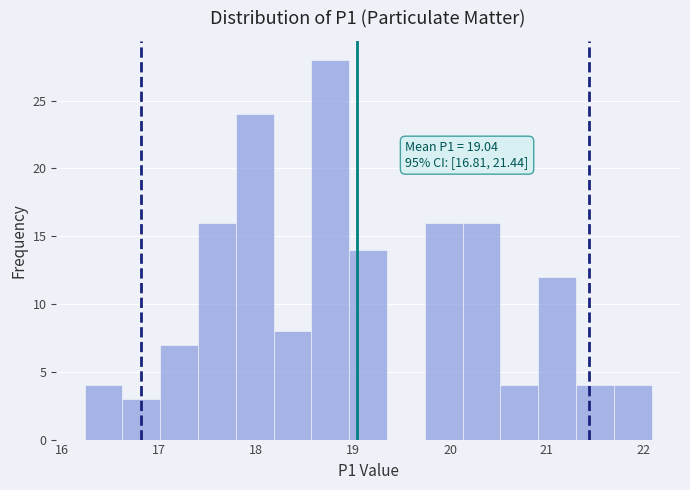

Around what value on the x-axis is the tallest bar? Give the approximate position of its centre, as read against the axis.

18.8